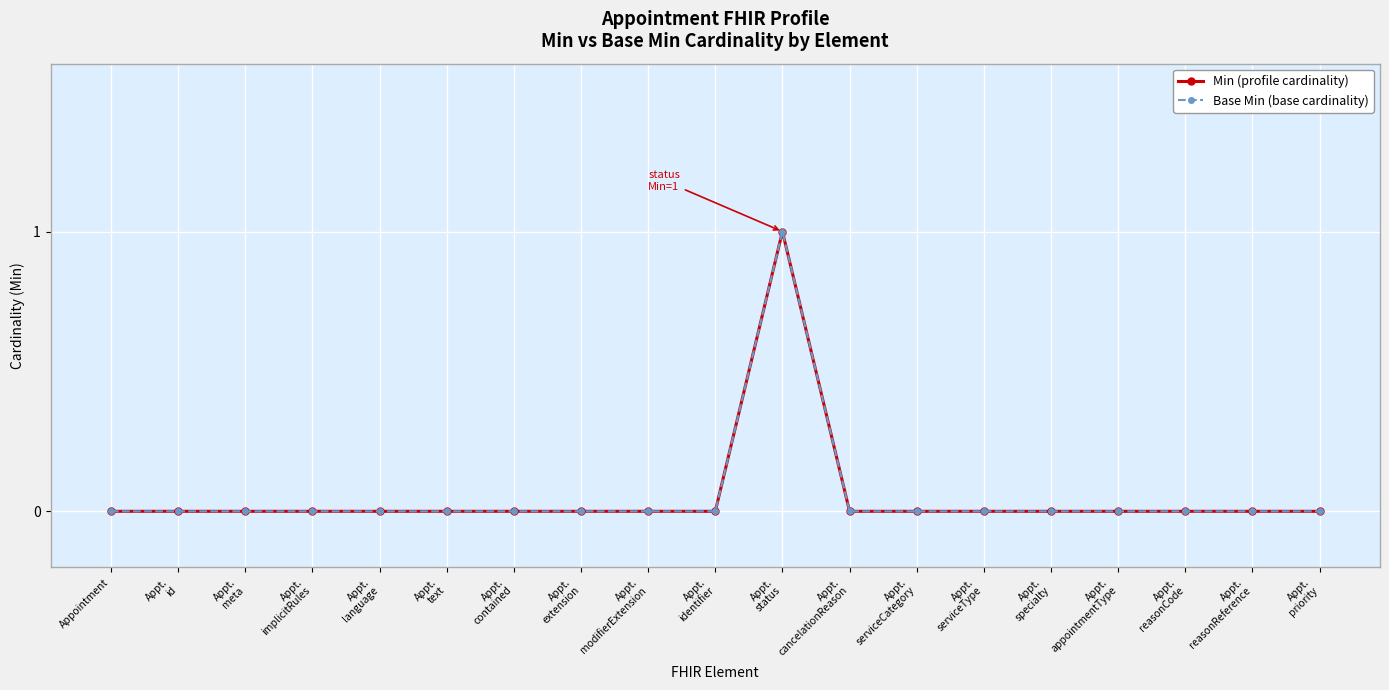

Is it true that Min (profile cardinality) equals 0 at Appt.
status?

False